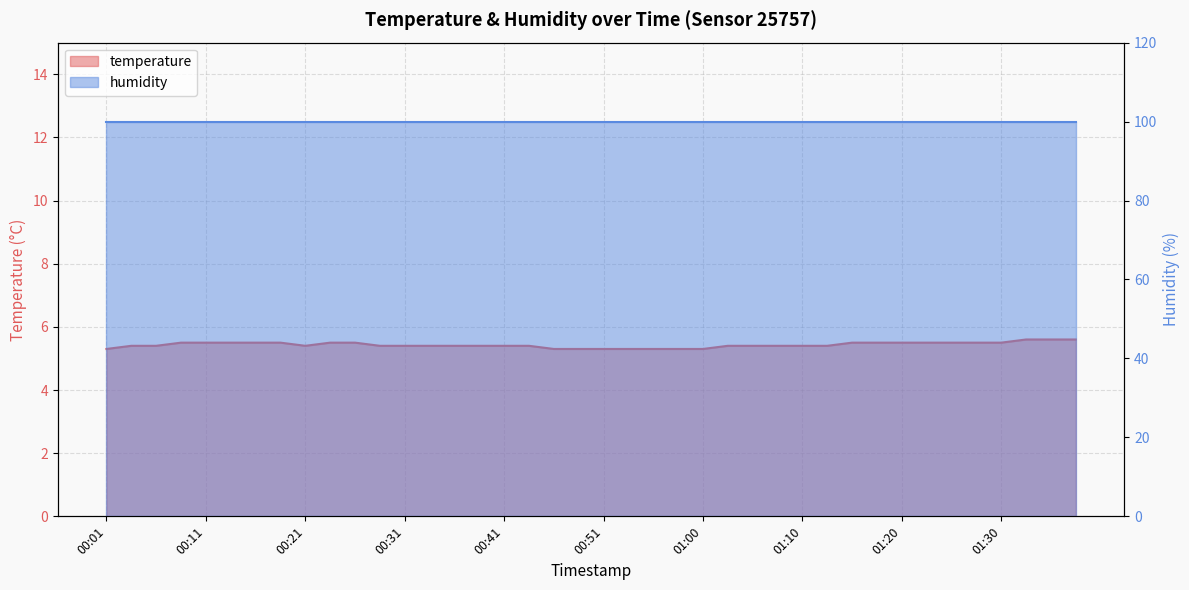

What is the change in value from 00:53 to 01:13?

+0.1